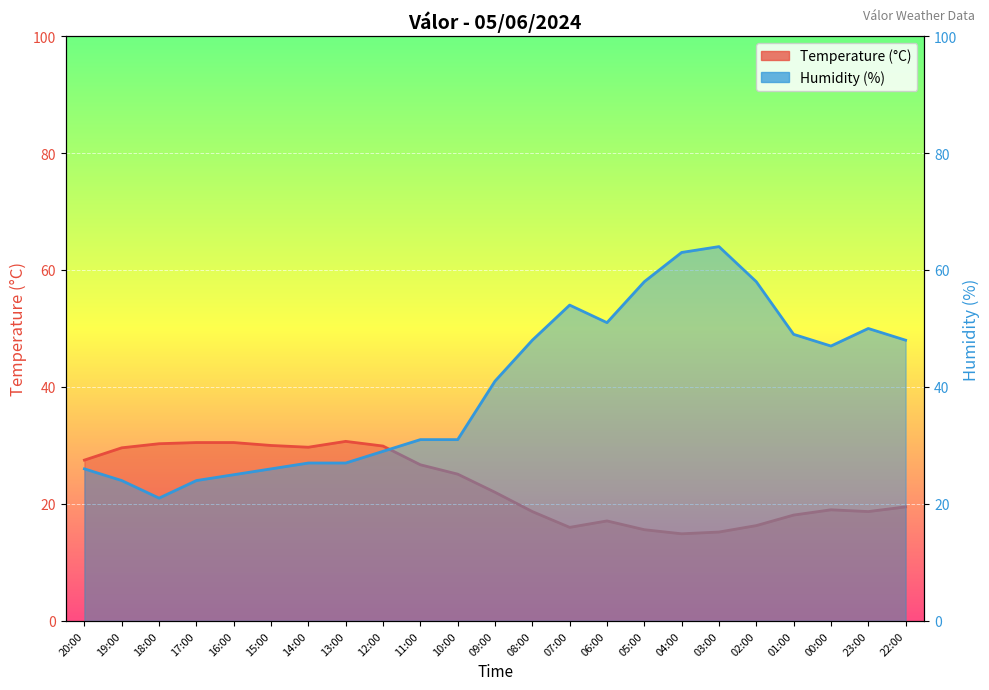

Reading left to right, what are all the values shown in this chart?

Temperature (°C): 27.5	29.6	30.3	30.5	30.5	30.0	29.7	30.7	29.9	26.7	25.1	22.0	18.7	16.0	17.1	15.6	14.9	15.2	16.3	18.1	19.0	18.7	19.5
Humidity (%): 26.0	24.0	21.0	24.0	25.0	26.0	27.0	27.0	29.0	31.0	31.0	41.0	48.0	54.0	51.0	58.0	63.0	64.0	58.0	49.0	47.0	50.0	48.0